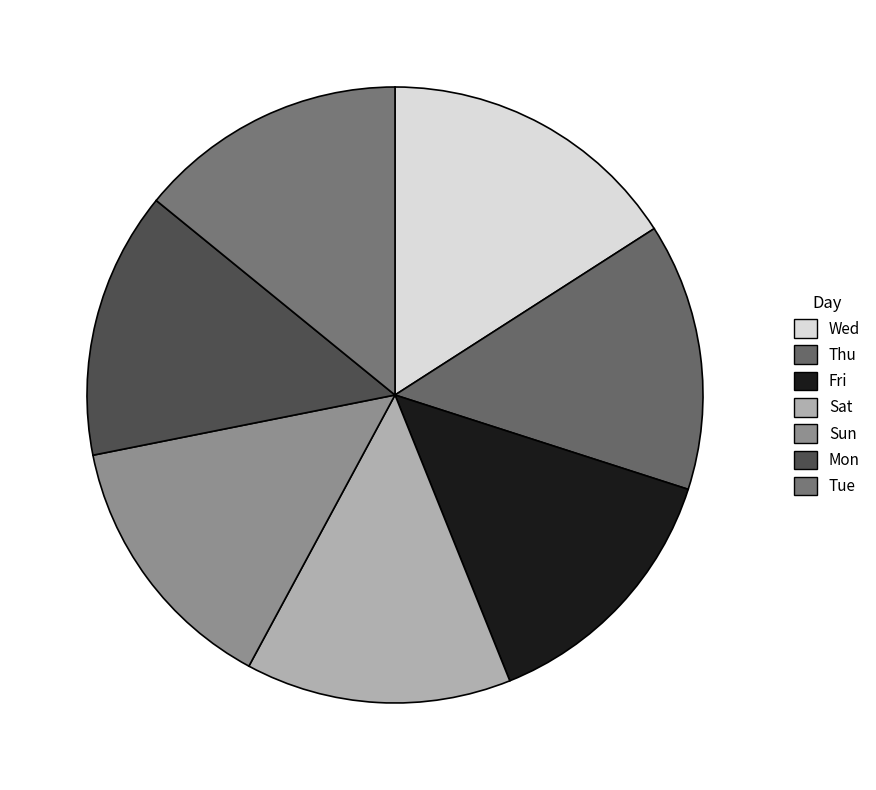

To the nearest percent, what portion does Thu represent?

14%